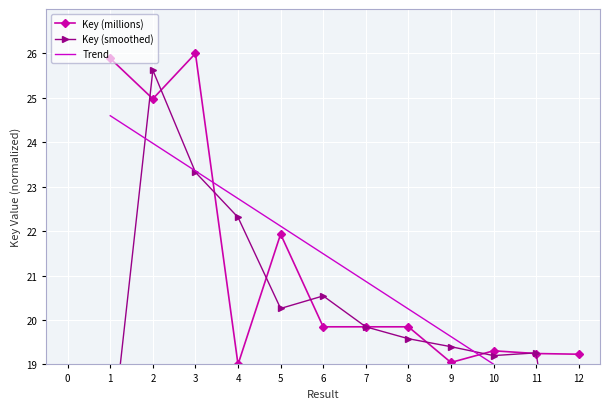

What is the value of the Key (millions) point at the 3rd from the left?

26.0